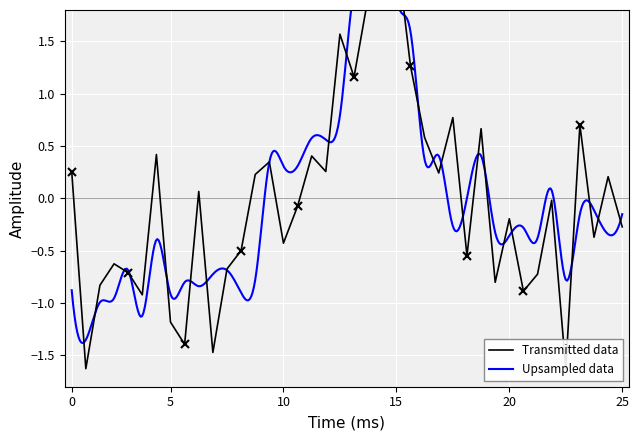

What is the smallest value displayed?

-1.6